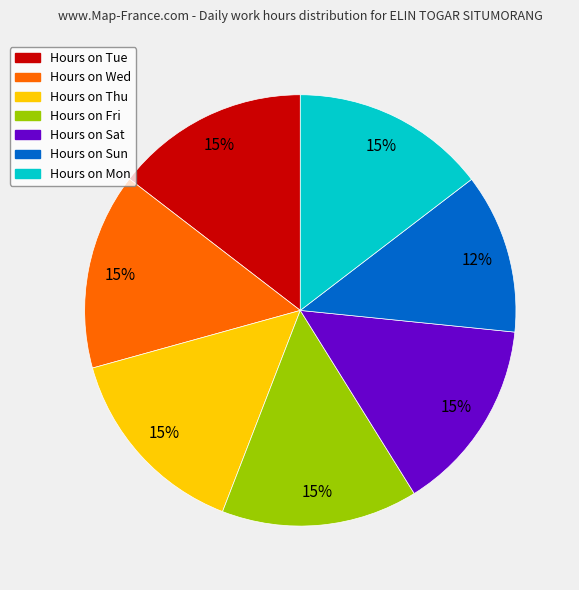

Is there a majority slice in this chart?

No